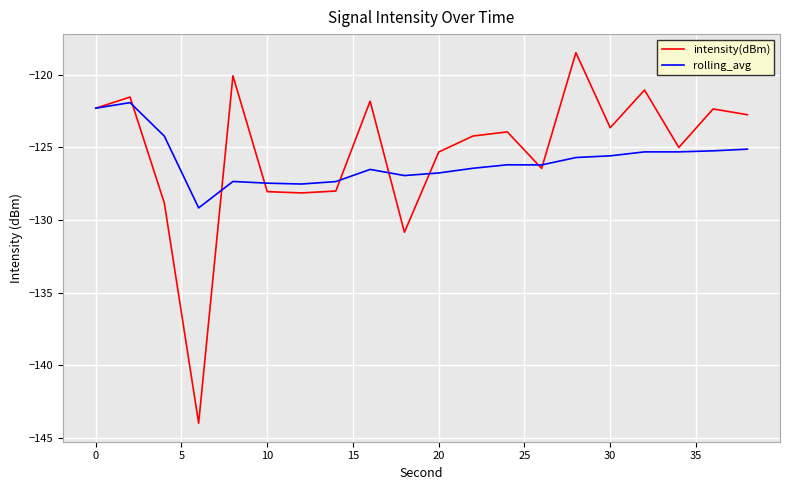

What is the smallest value displayed?

-144.0